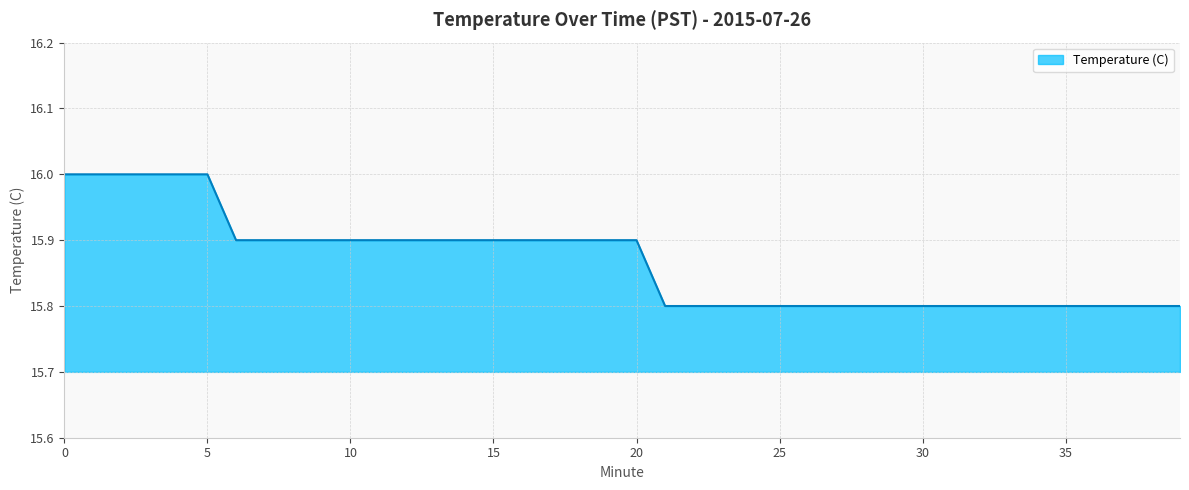

What is the smallest value displayed?

15.8